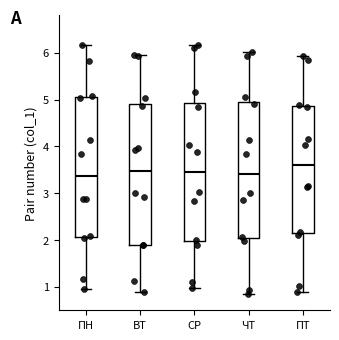

Where does the upper whisker of the box for СР end on the y-axis? The values are not printed on the chart, so give them approximately, as read against the axis.

6.2